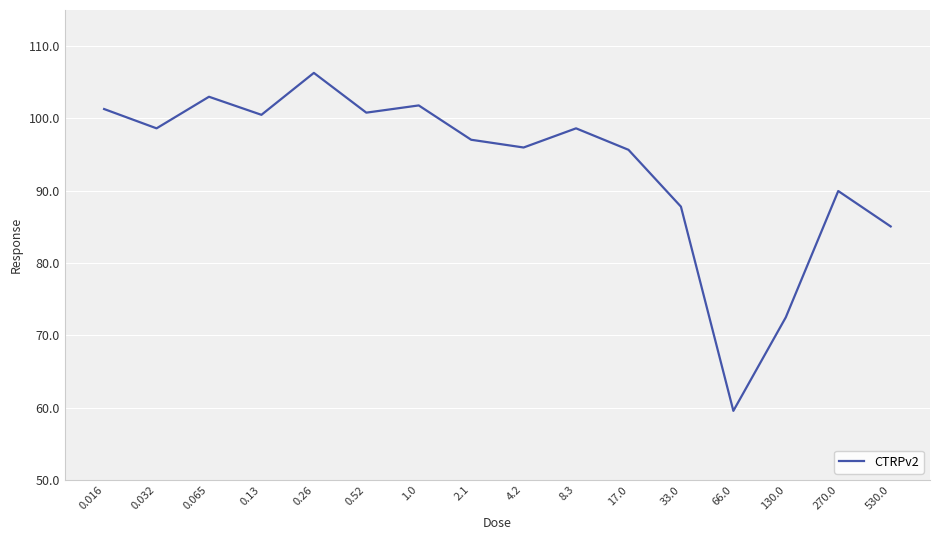

Between 530.0 and 0.26, which is larger?

0.26